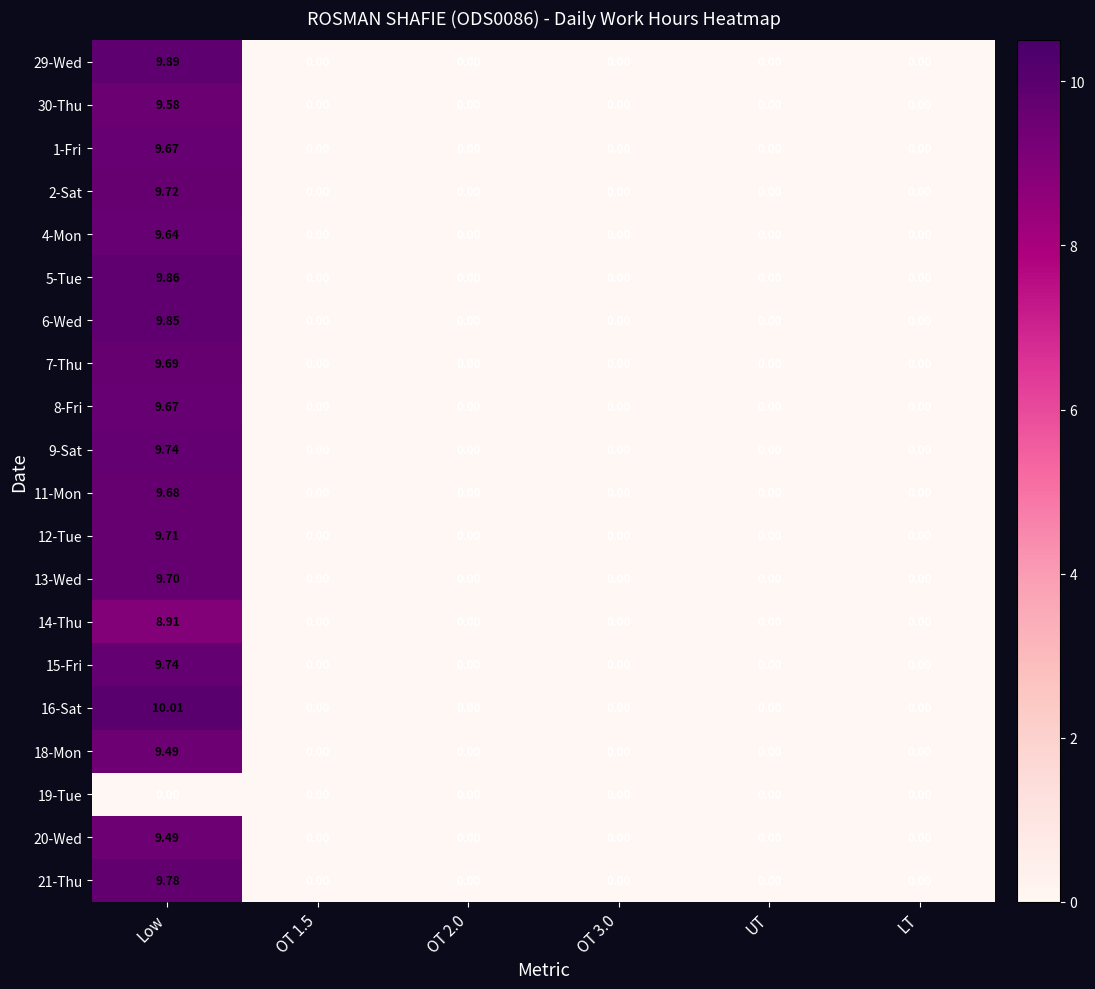

At which category is the sum across all series the highest?

Low